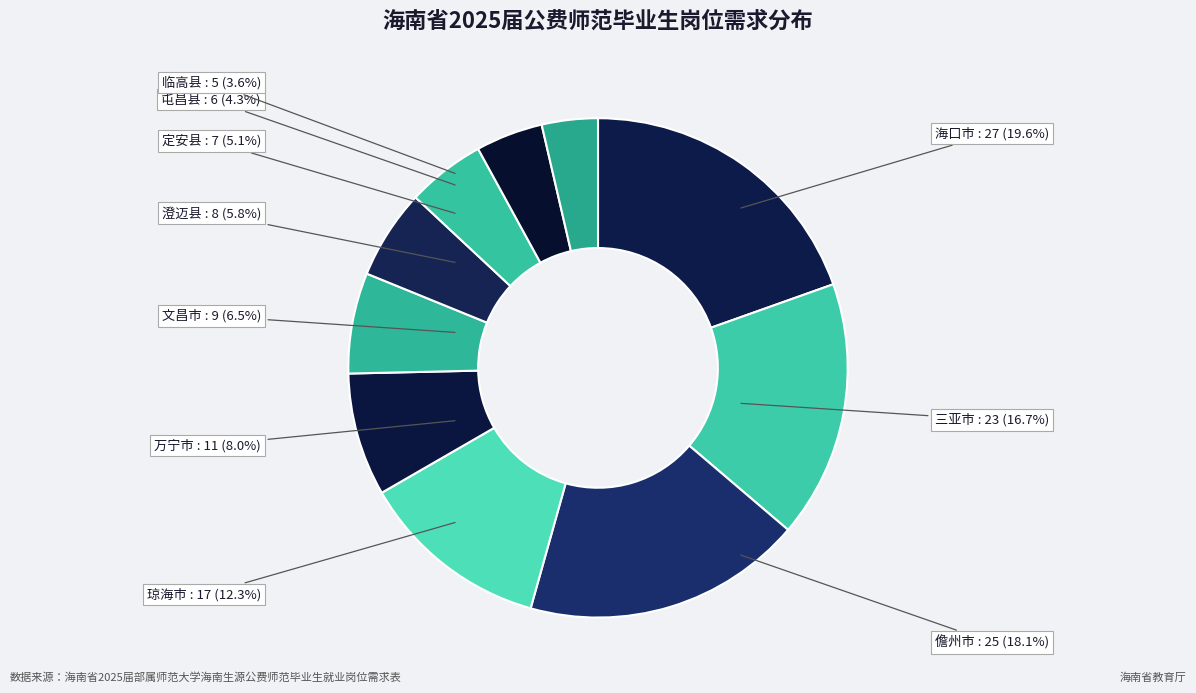

Does 三亚市 represent more than half of the total?

No